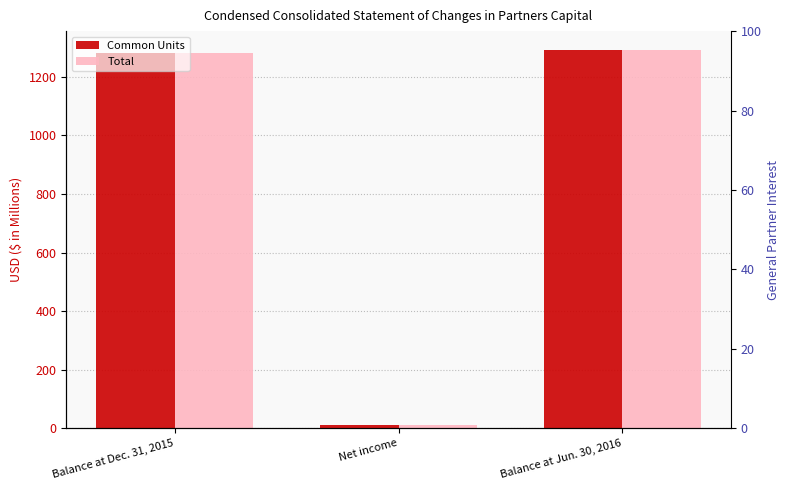

What are all the series names shown in the legend?

Common Units, Total